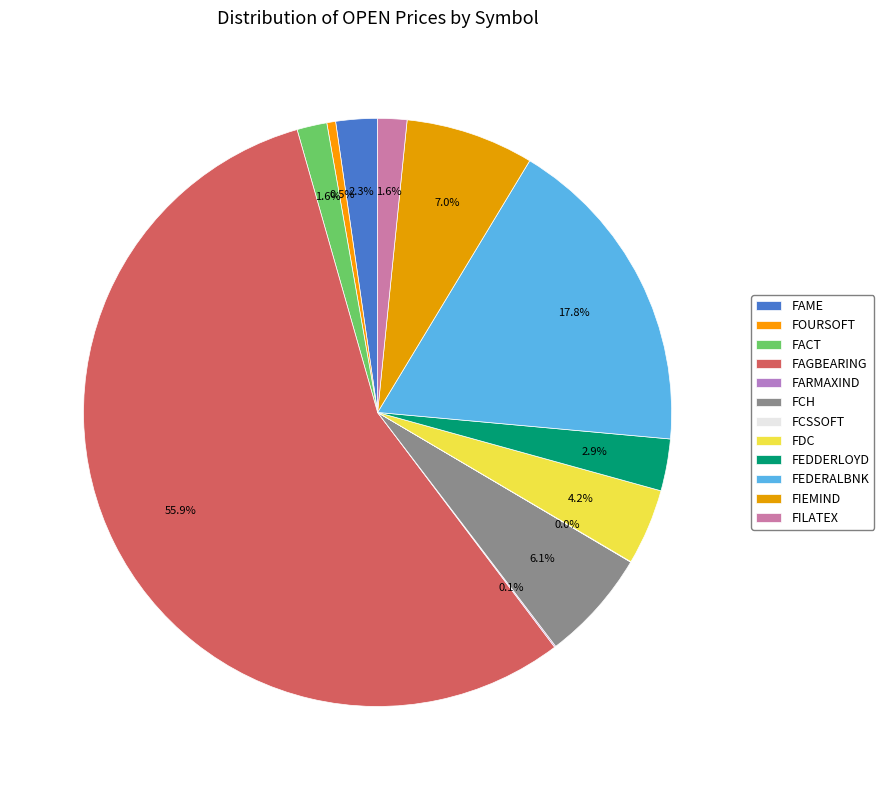

What is the largest slice in the pie chart?

FAGBEARING